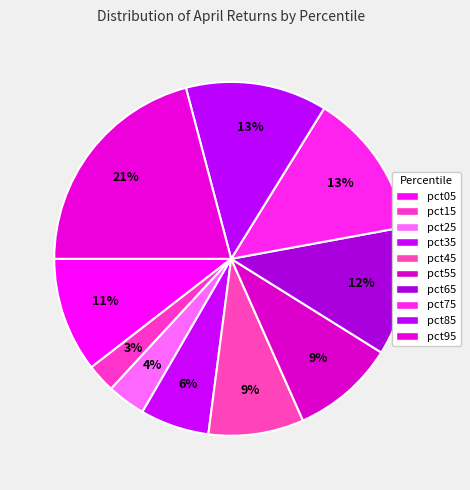

How many segments does this pie chart have?

10